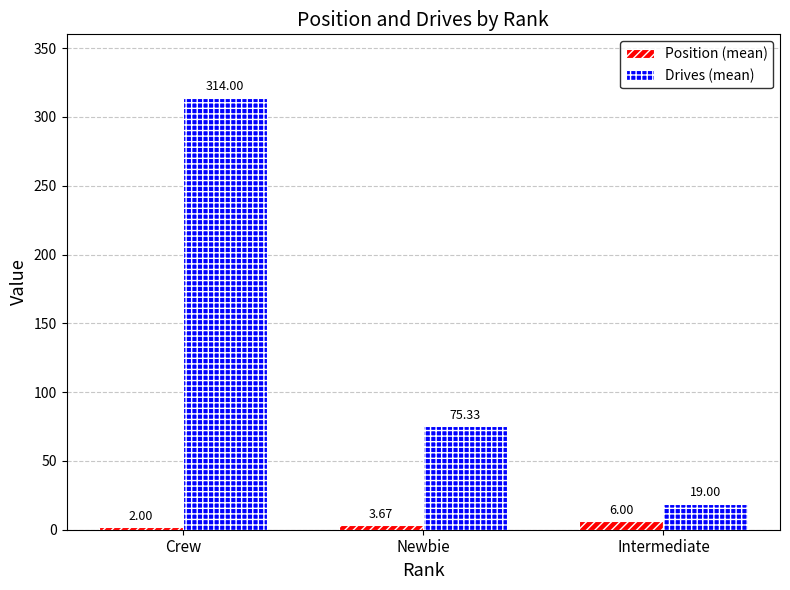

What is the label of the 3rd bar from the left?

Intermediate